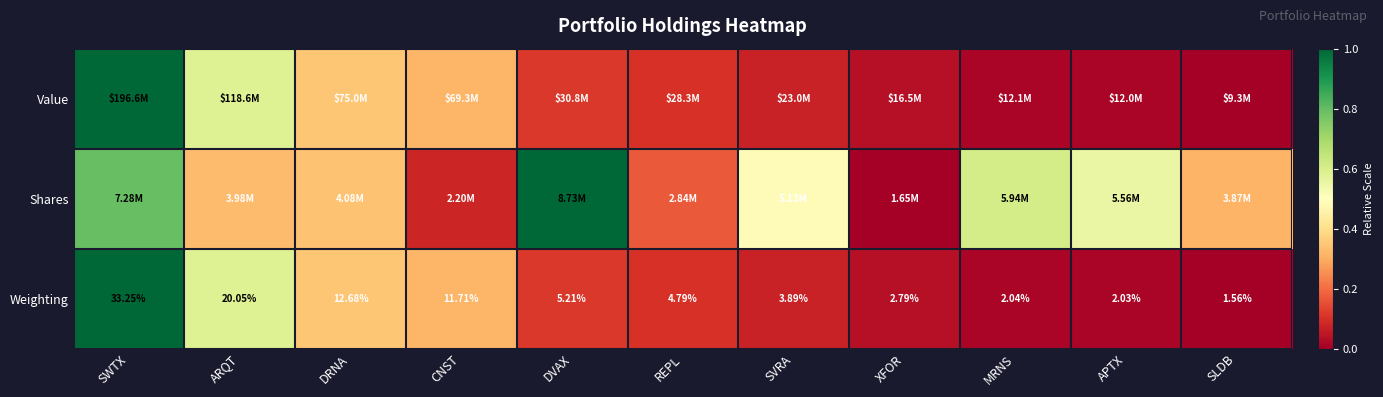

What is the total value across all series at APTX?

0.6